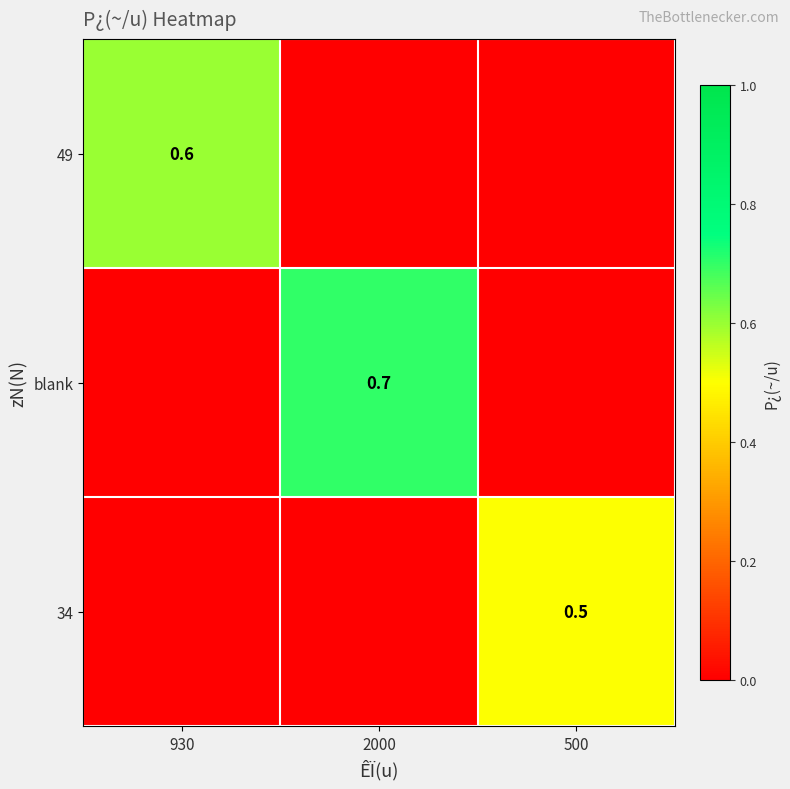

True or false: blank has a value of 1.0 at 2000.

False